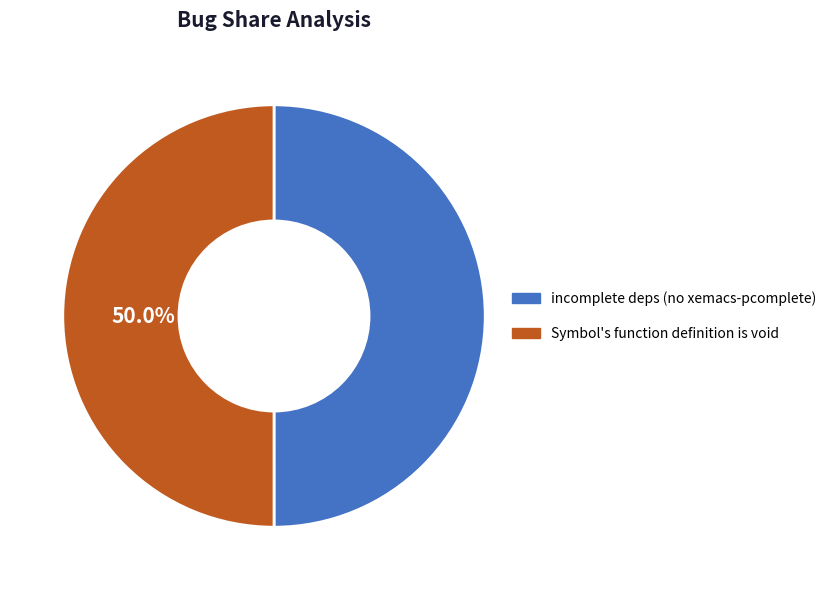

Approximately how many times larger is the value at Symbol's function definition is void compared to incomplete deps (no xemacs-pcomplete)?

1.0